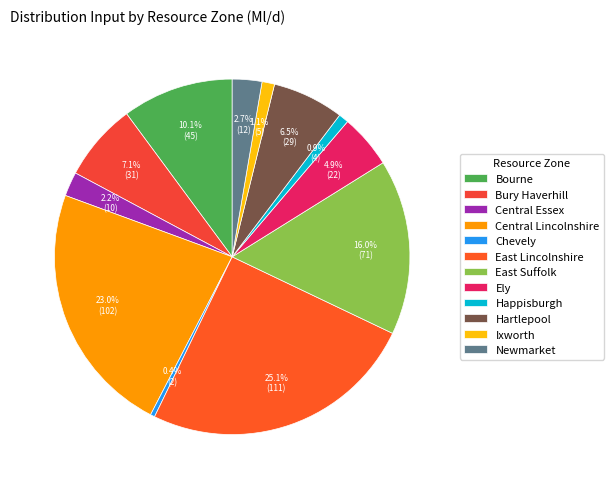

Is it true that East Lincolnshire is 25% of the pie?

True